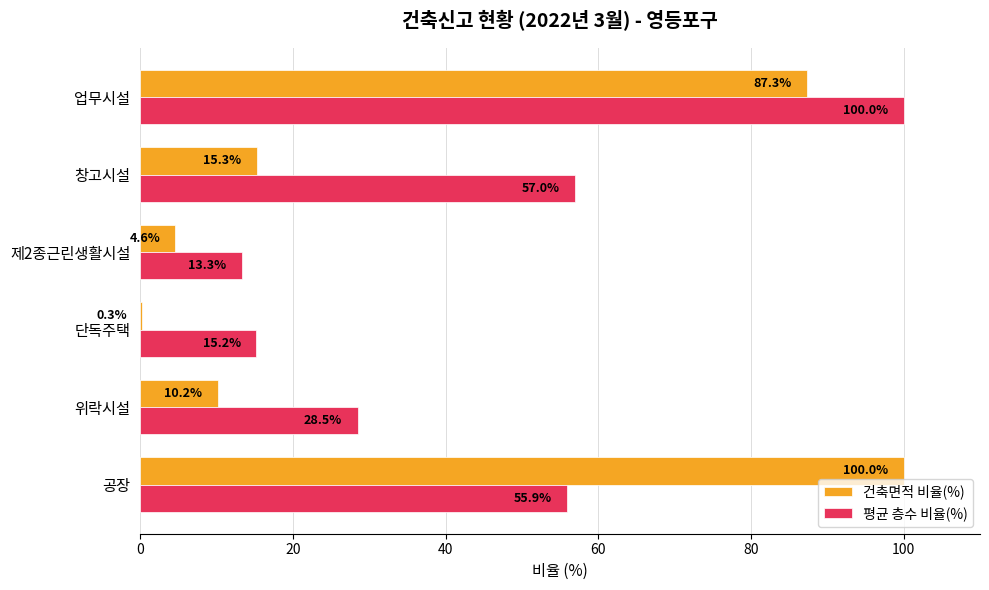

What is the sum of the 평균 층수 비율(%) values at 창고시설 and 단독주택?

72.2